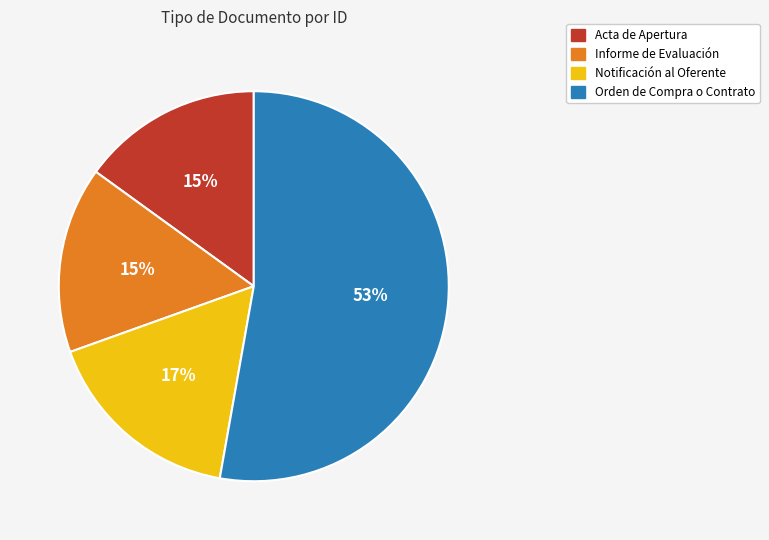

True or false: Informe de Evaluación accounts for 15% of the total.

True